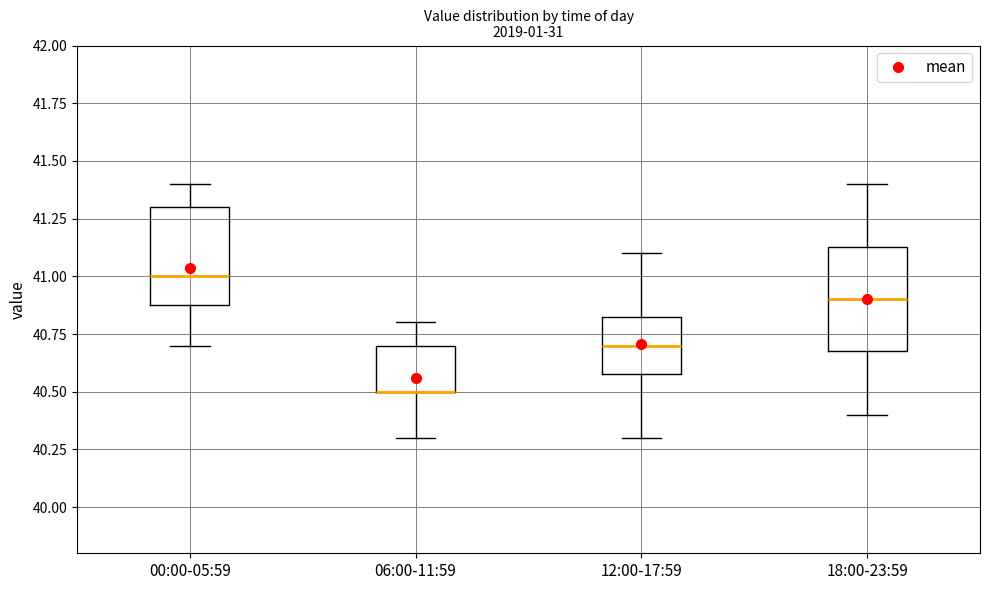

Where is the upper edge of the box for 06:00-11:59 on the y-axis? The values are not printed on the chart, so give them approximately, as read against the axis.

40.70